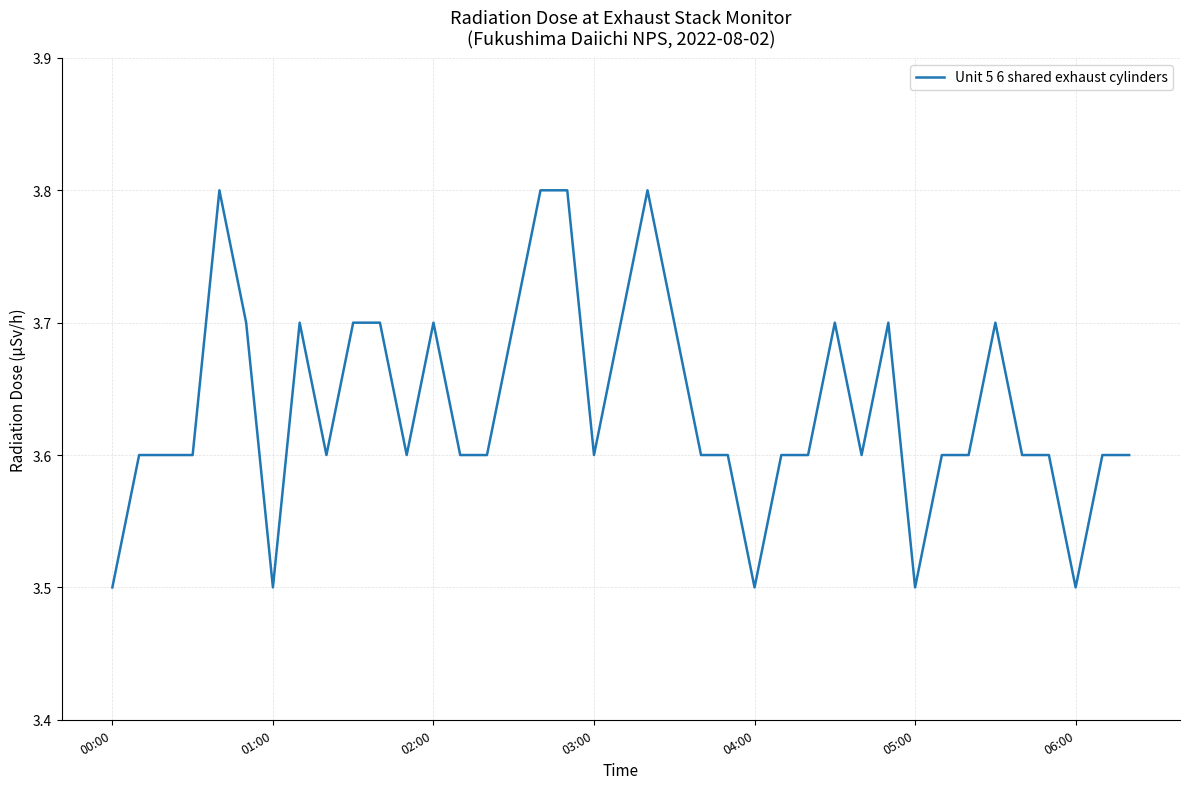

What is the smallest value displayed?

3.5